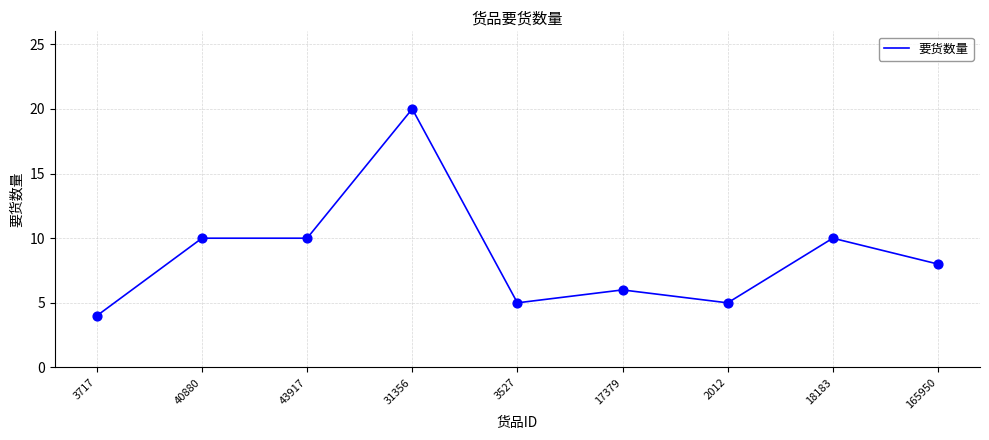

What is the change in value from 3717 to 165950?

+4